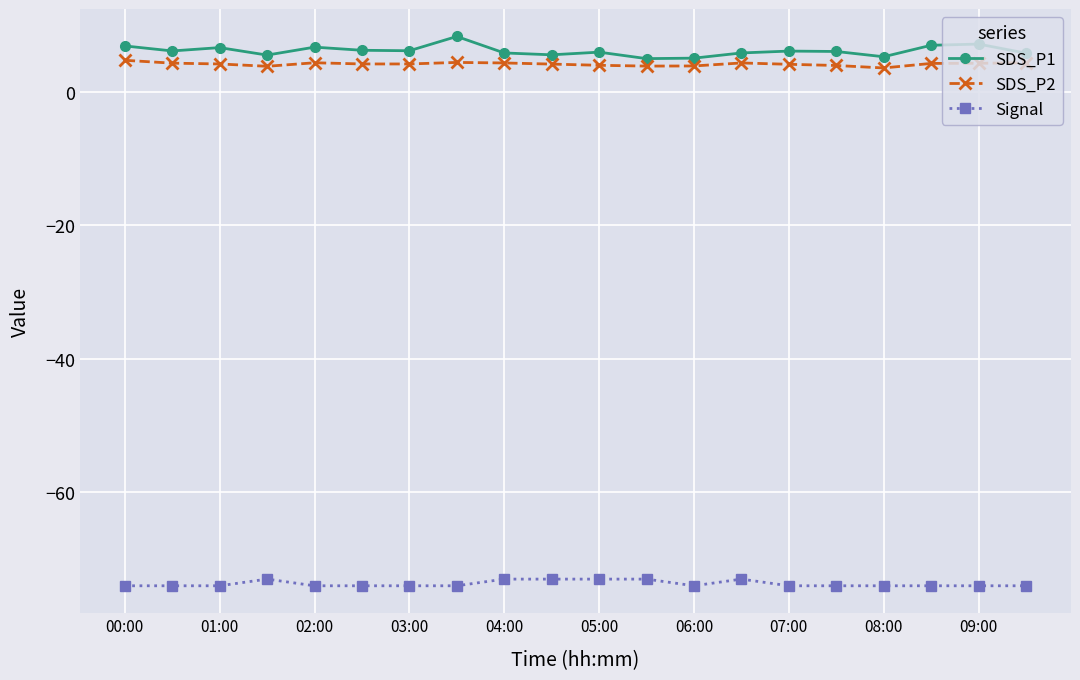

What is the average value of the SDS_P1 series?

6.2